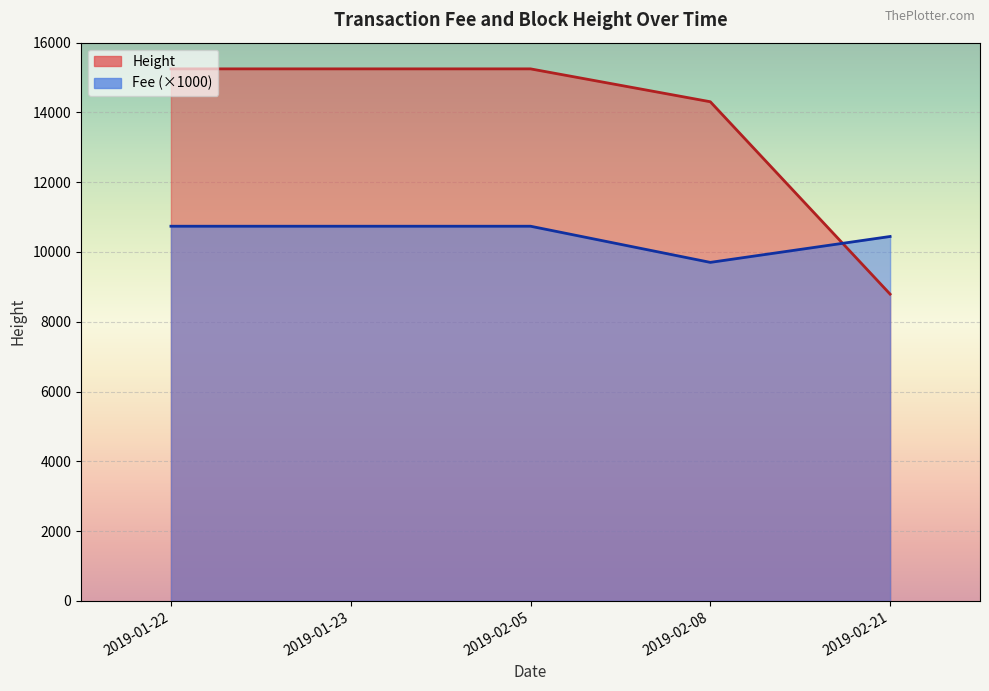

How many lines are shown in the chart?

2